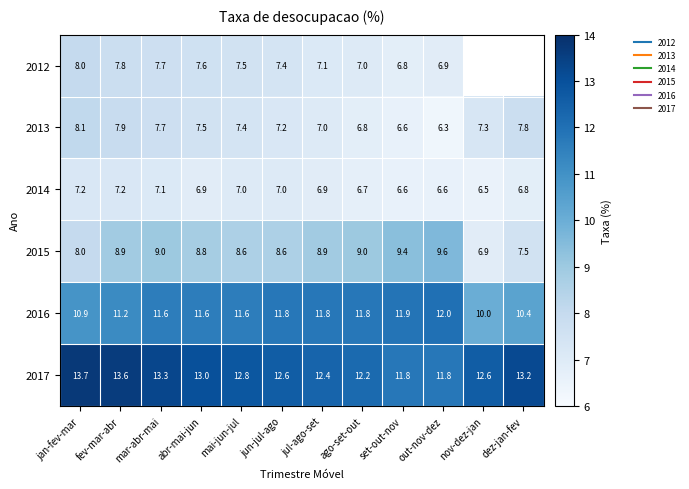

What is the spread (max minus min) of values at jan-fev-mar?

6.5